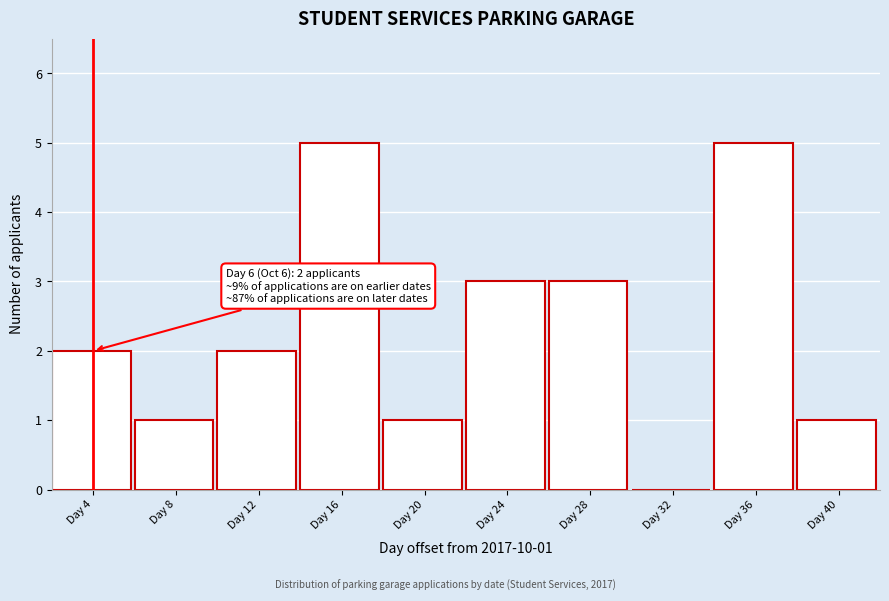

Reading left to right, transcribe all the data shown in this chart.

Day 4=2	Day 8=1	Day 12=2	Day 16=5	Day 20=1	Day 24=3	Day 28=3	Day 32=0	Day 36=5	Day 40=1